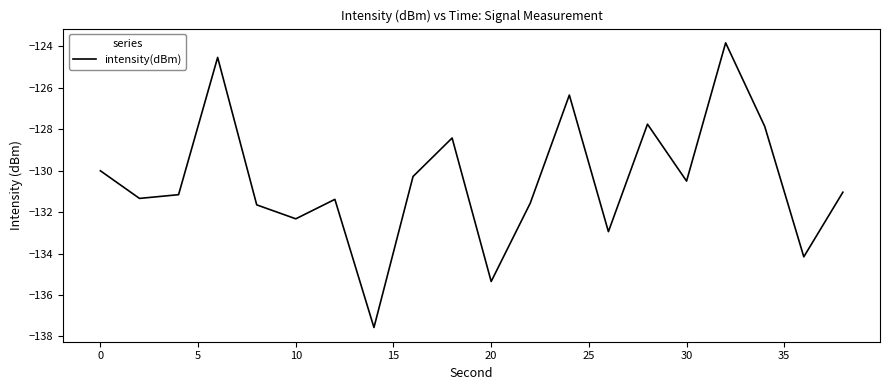

Count the number of values greater than -131.

9